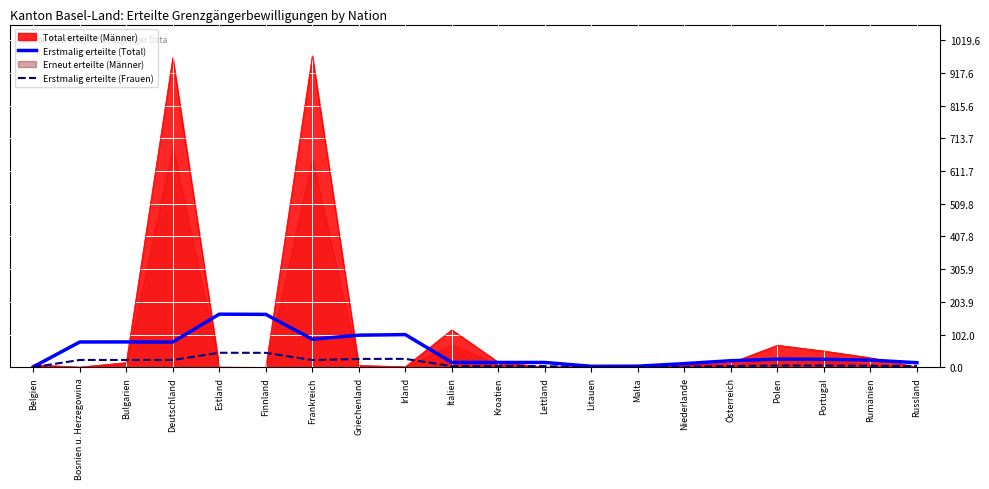

Is the value of Erstmalig erteilte (Frauen) at Finnland greater than the value of Erstmalig erteilte (Total) at Deutschland?

No